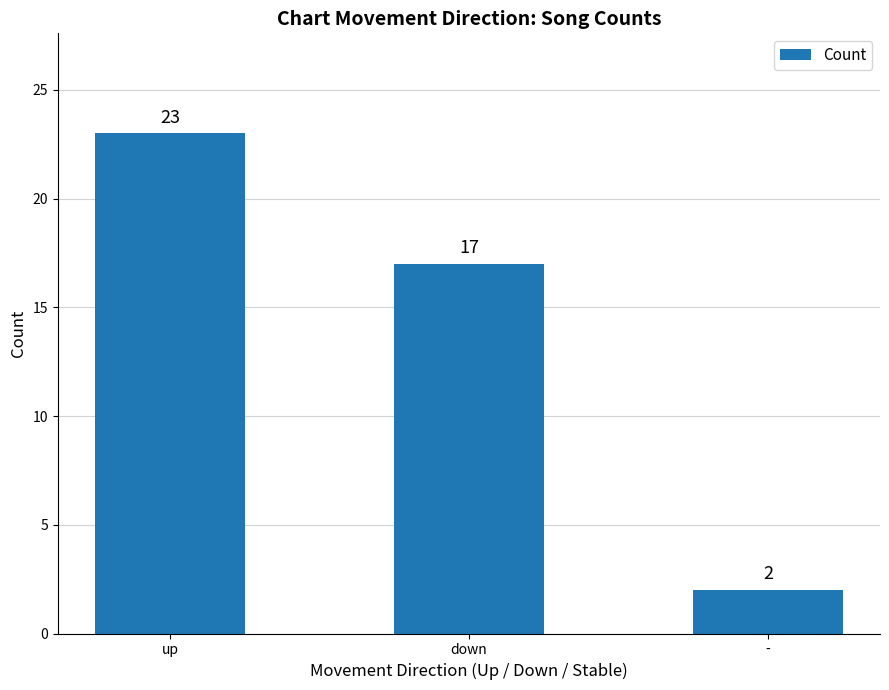

Reading left to right, list all the values displayed in this chart.

23	17	2